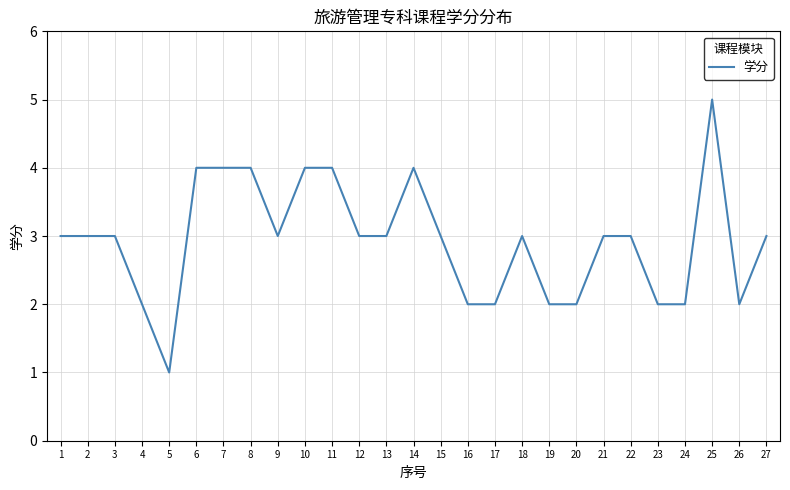

Approximately how many times larger is the value at 25 compared to 27?

1.7